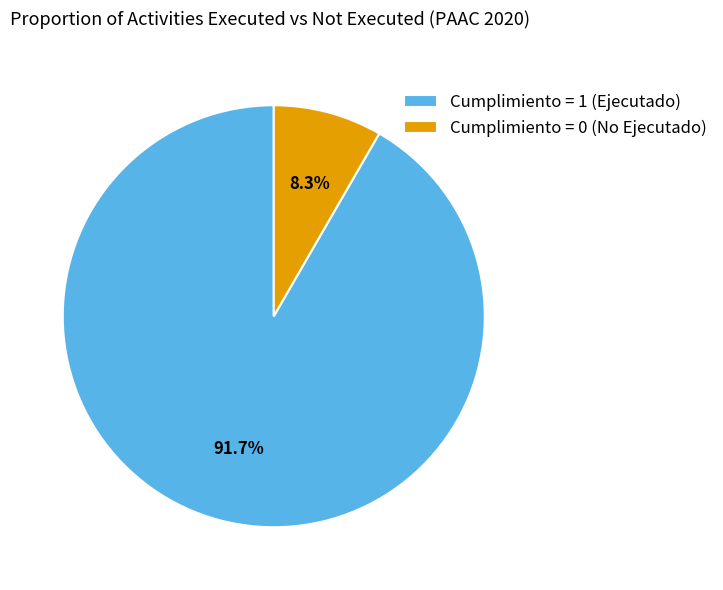

Combined, what portion of the pie is Cumplimiento = 1 (Ejecutado) and Cumplimiento = 0 (No Ejecutado)?

100.0%